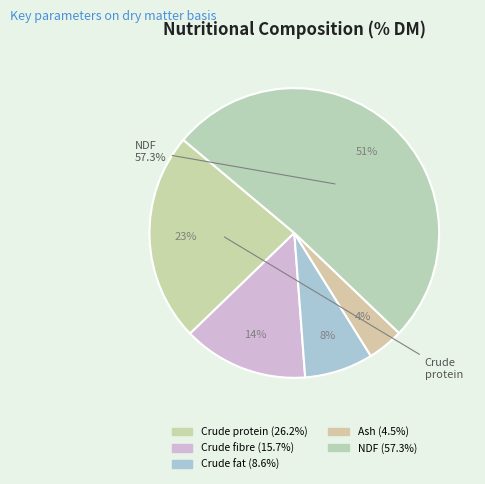

True or false: Ash accounts for 4% of the total.

True